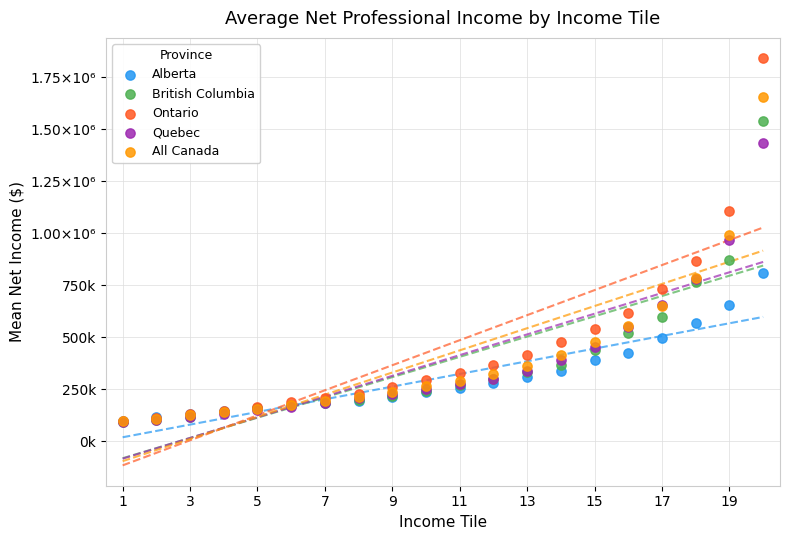

Which series has the largest Y range (max minus min)?

Ontario